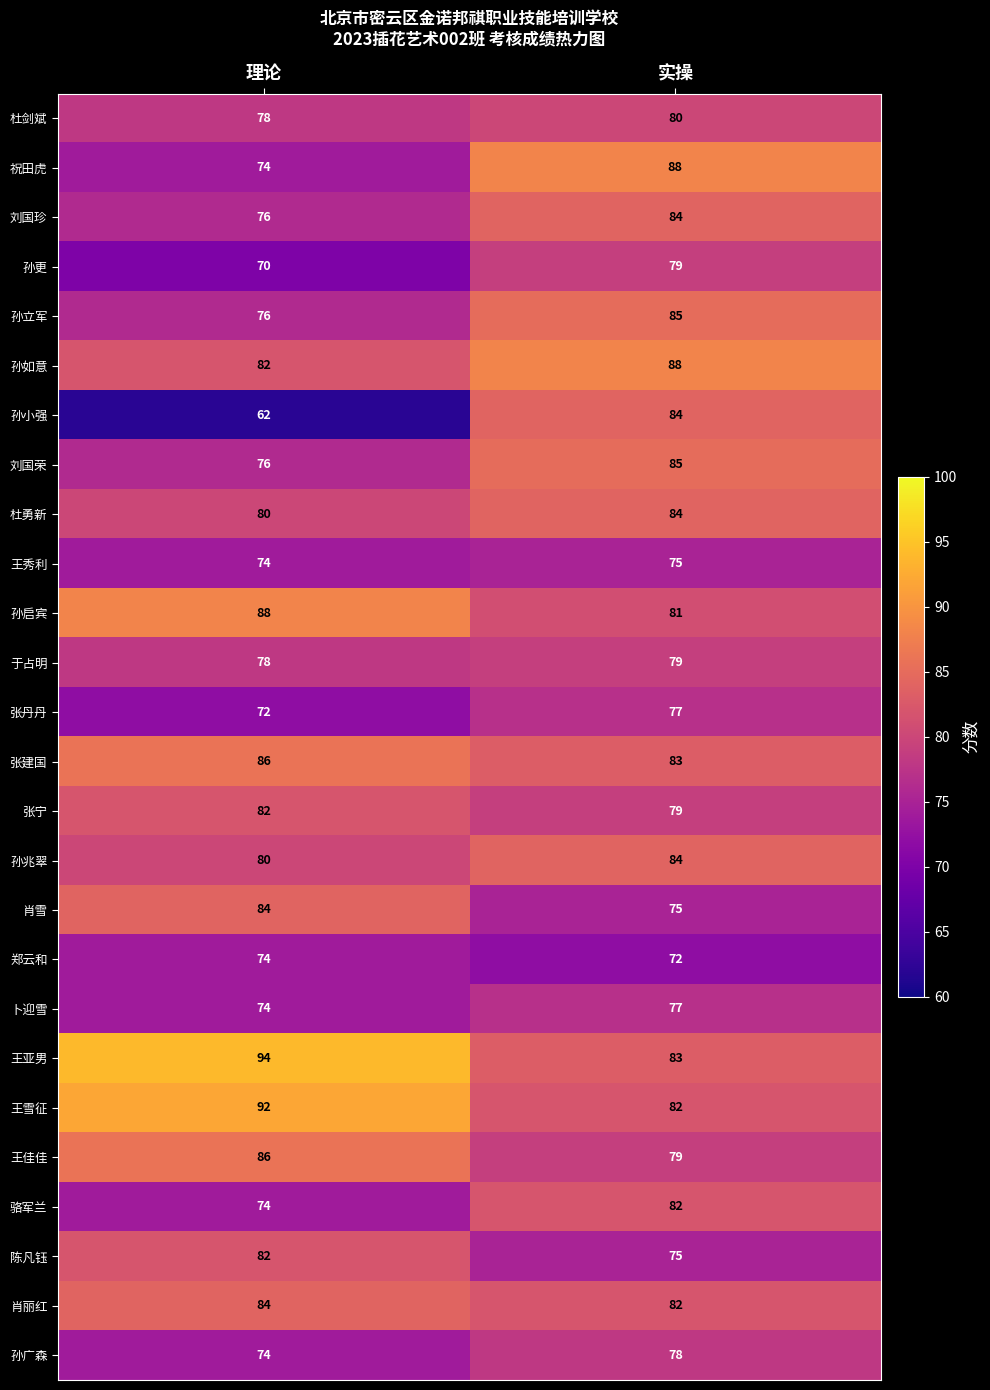

What is the difference between the maximum and minimum values in the 王雪征 series?

10